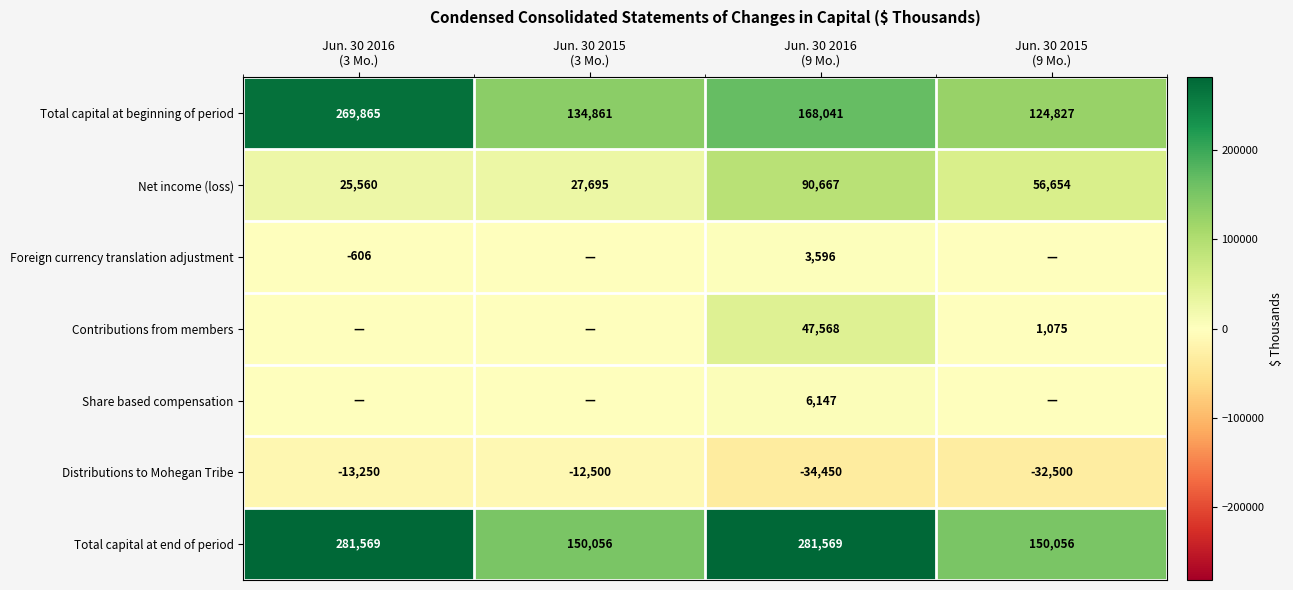

What is the sum of all Net income (loss) values?

200576